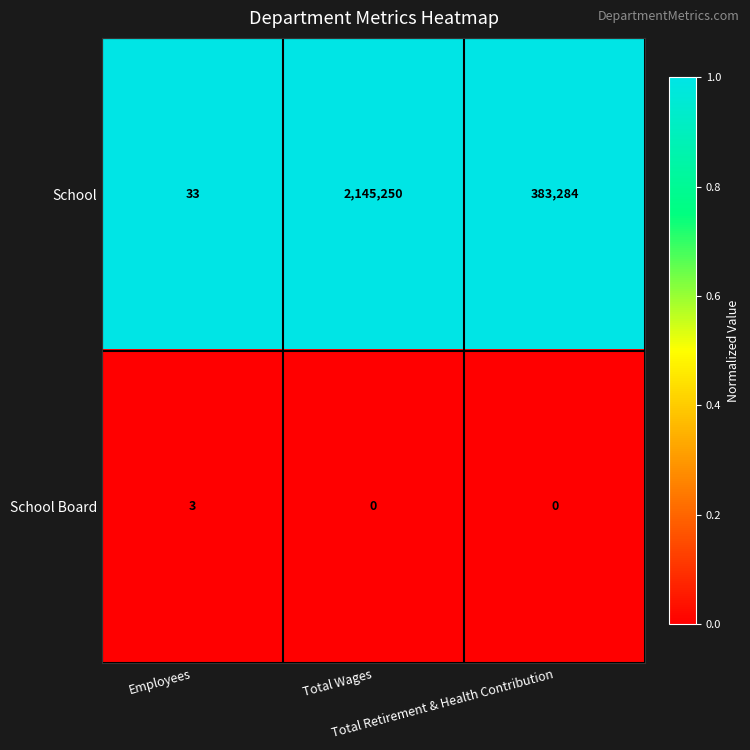

What is the total value across all series at Employees?

36